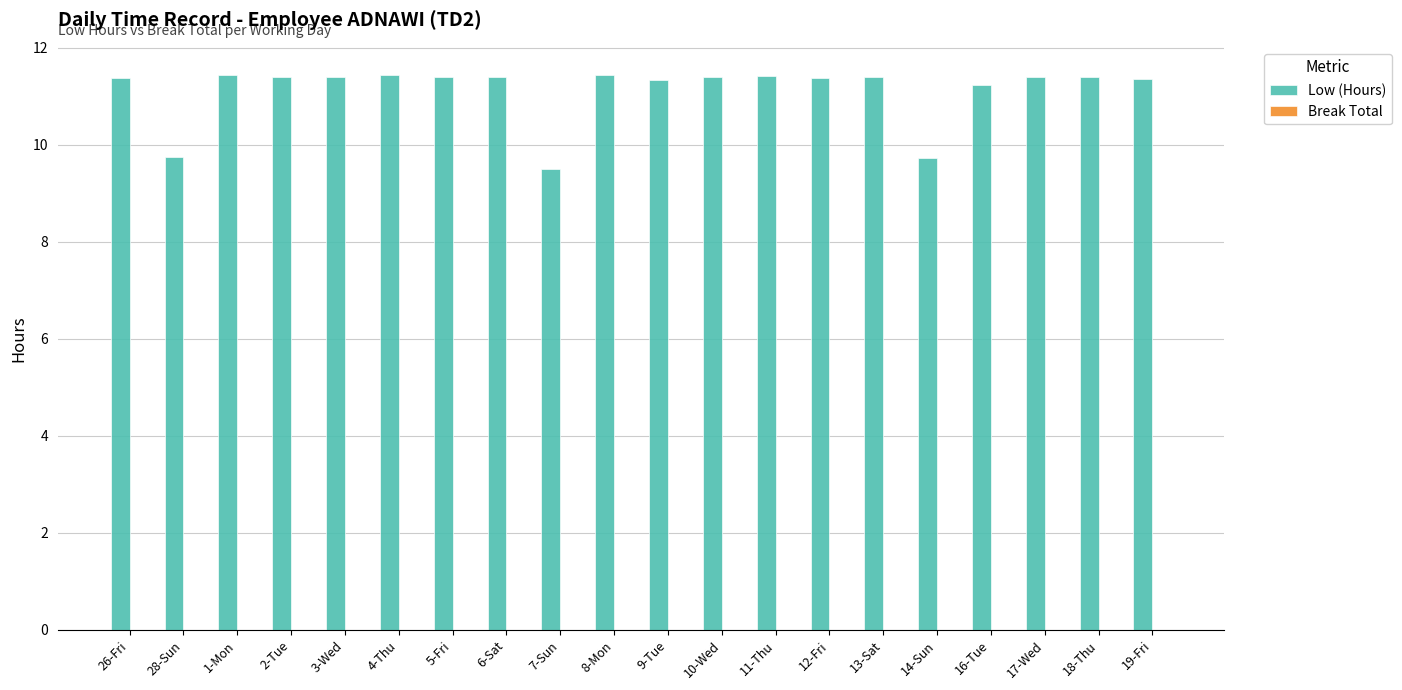

Count the values in the range 11 to 12.

17